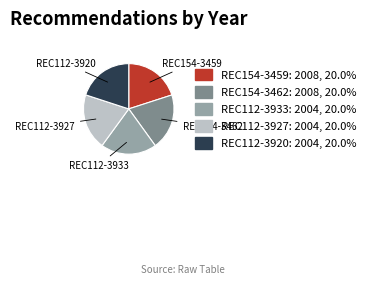

Combined, do REC112-3920 and REC154-3459 account for over 50%?

No